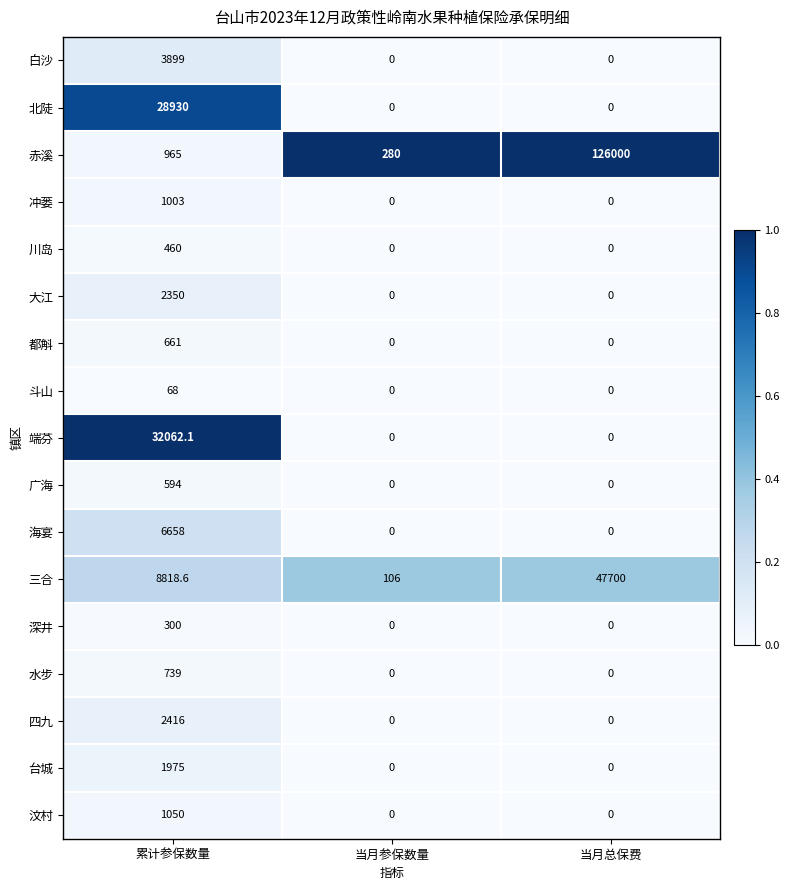

List the series in order of their peak value, lowest first.

斗山, 深井, 川岛, 广海, 都斛, 水步, 冲蒌, 汶村, 台城, 大江, 四九, 白沙, 海宴, 北陡, 端芬, 三合, 赤溪